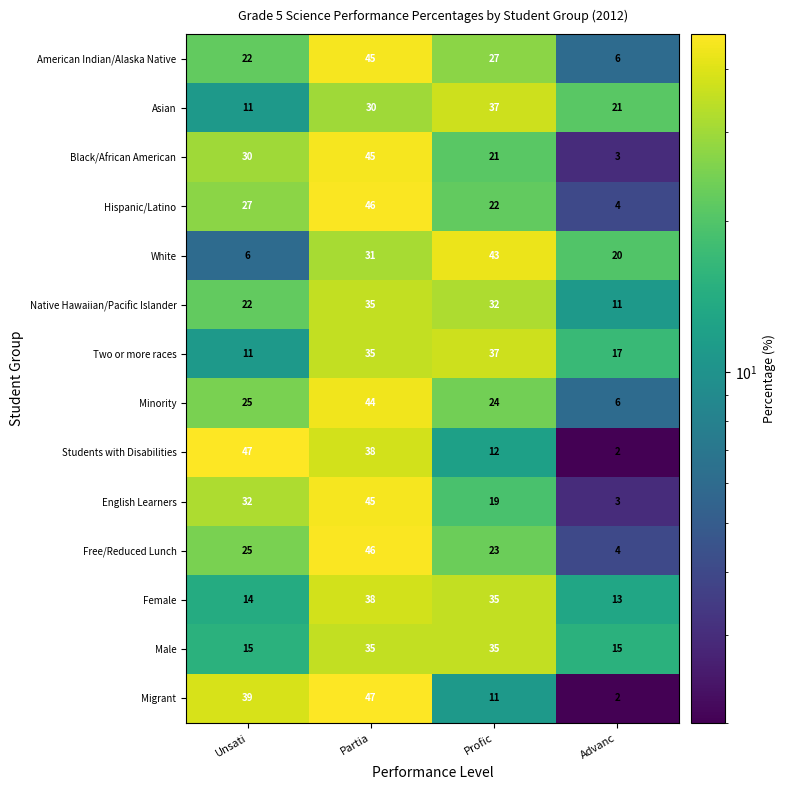

What is the difference between the second highest and second lowest values in the Black/African American series?

9